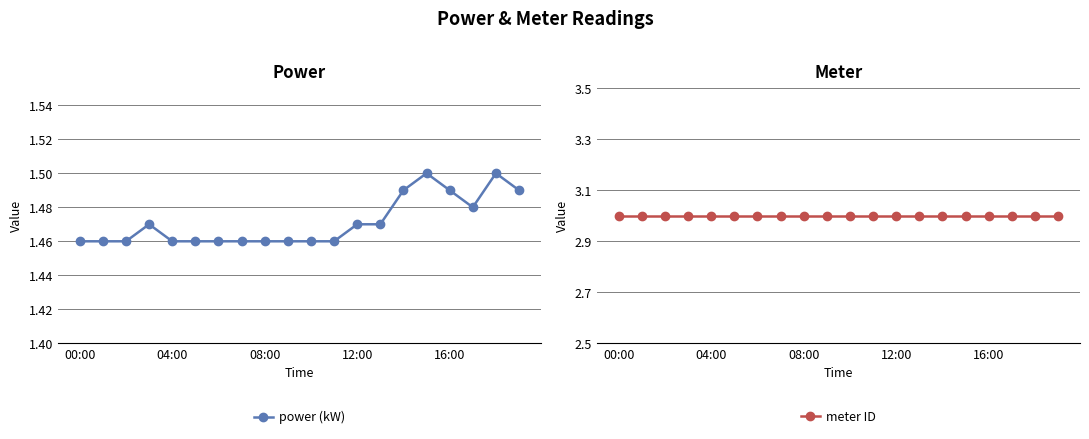

True or false: power (kW) and meter ID intersect in this chart.

False